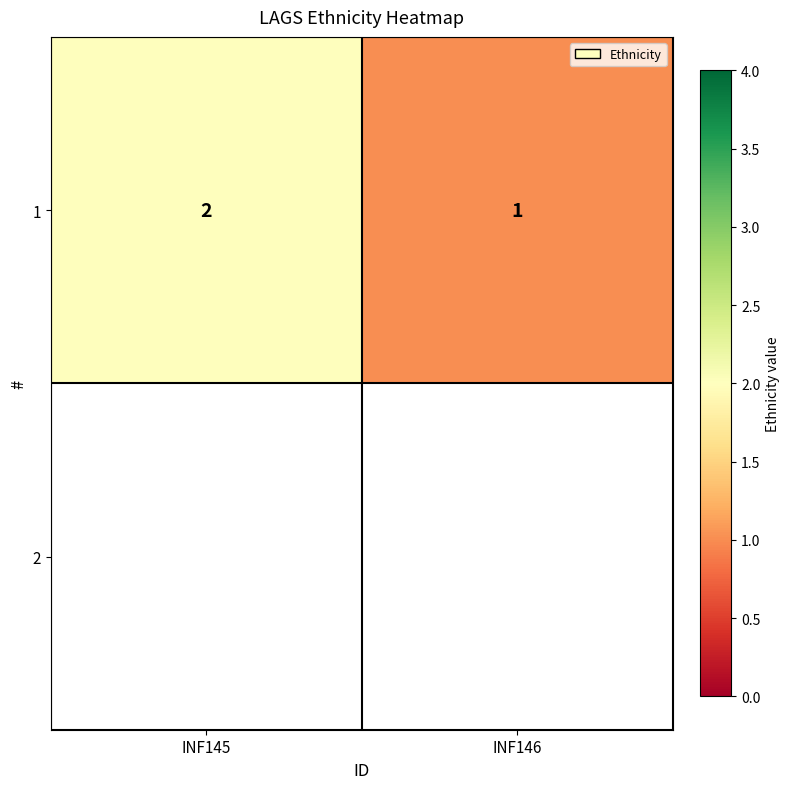

Which category has the highest value across all series?

INF145